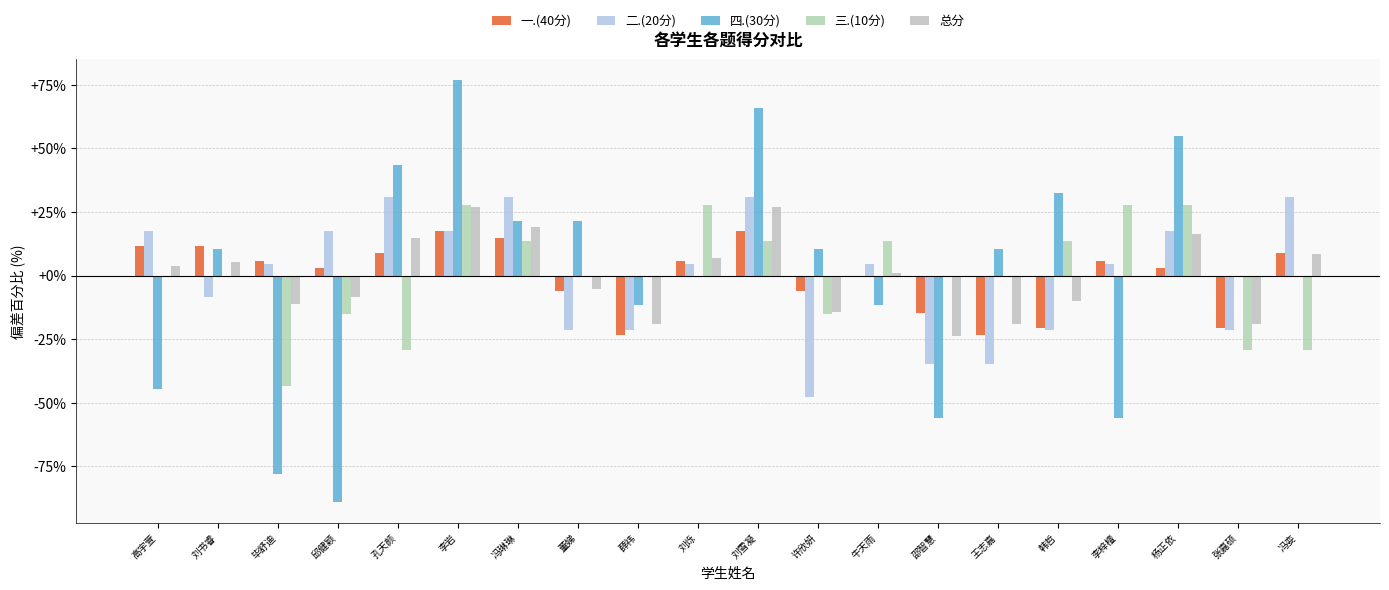

Which label corresponds to the smallest value in the chart?

邱健颖